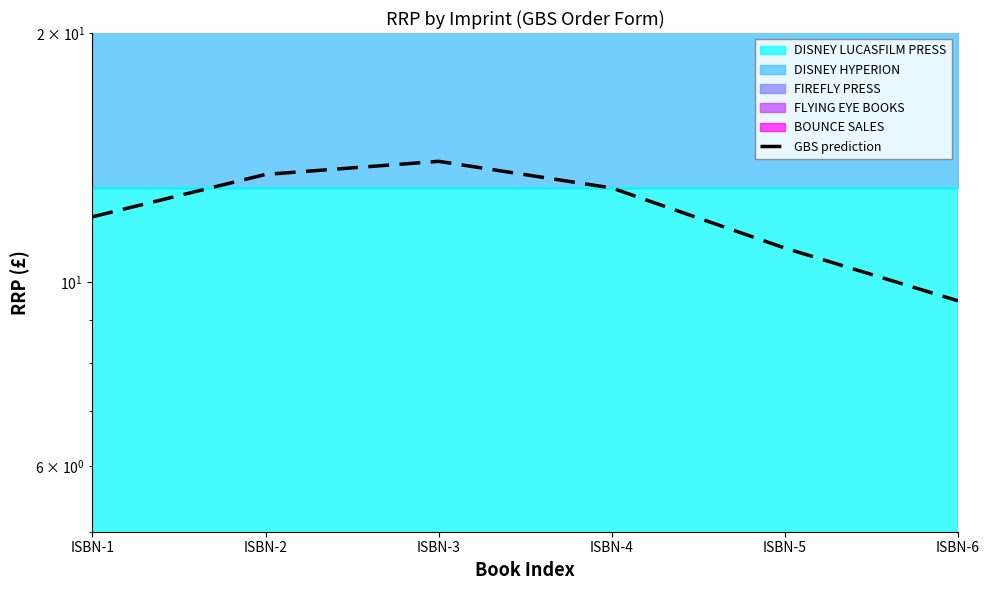

How many interior local peaks (higher than both neighbors) does the data have?

1